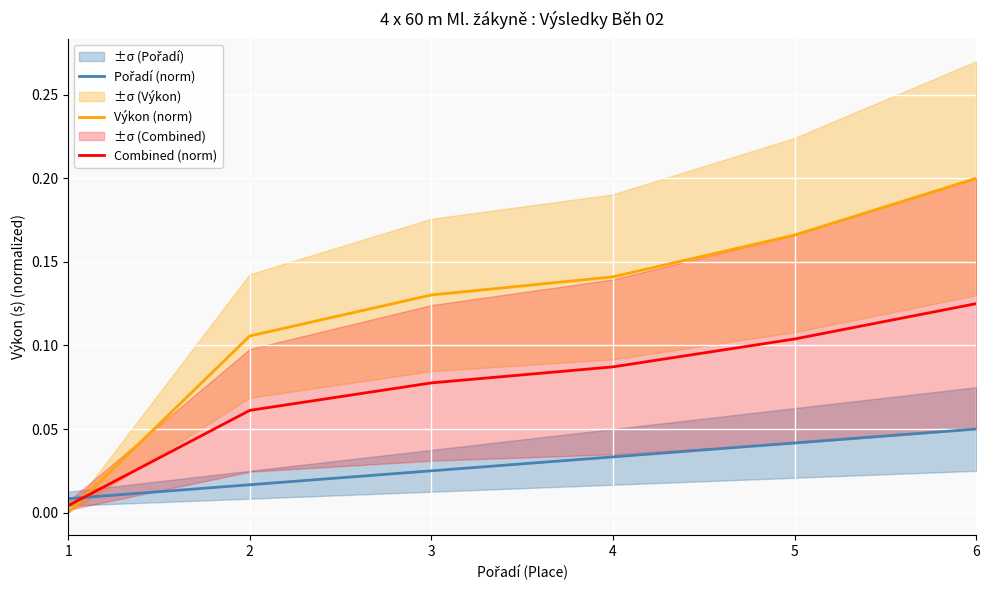

At 5, list the series in order from smallest to largest.

Pořadí (norm), Combined (norm), Výkon (norm)